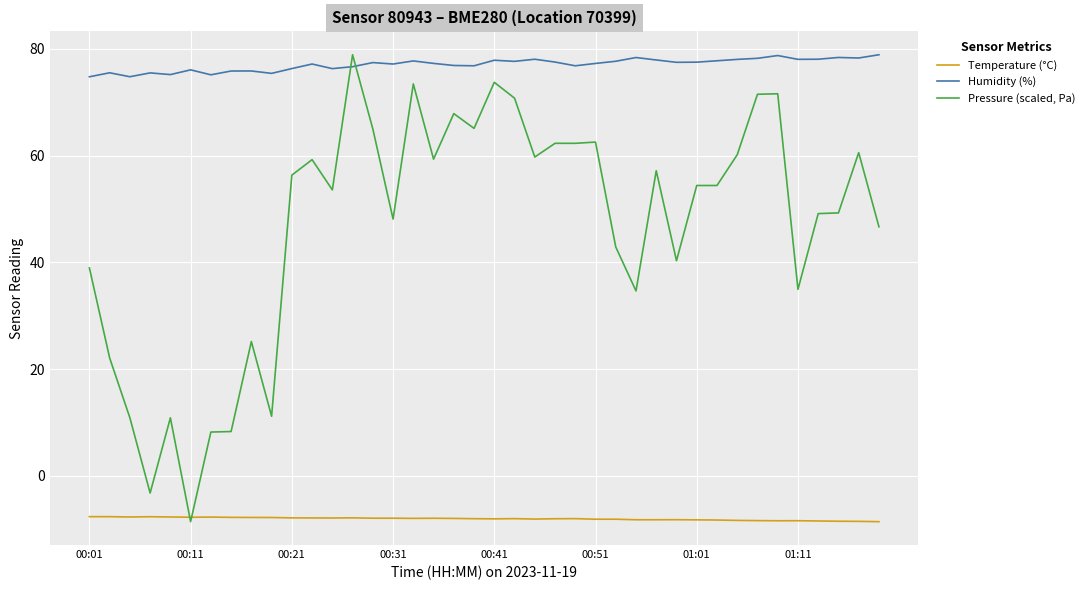

How many intersections are there between Pressure (scaled, Pa) and Humidity (%)?

2